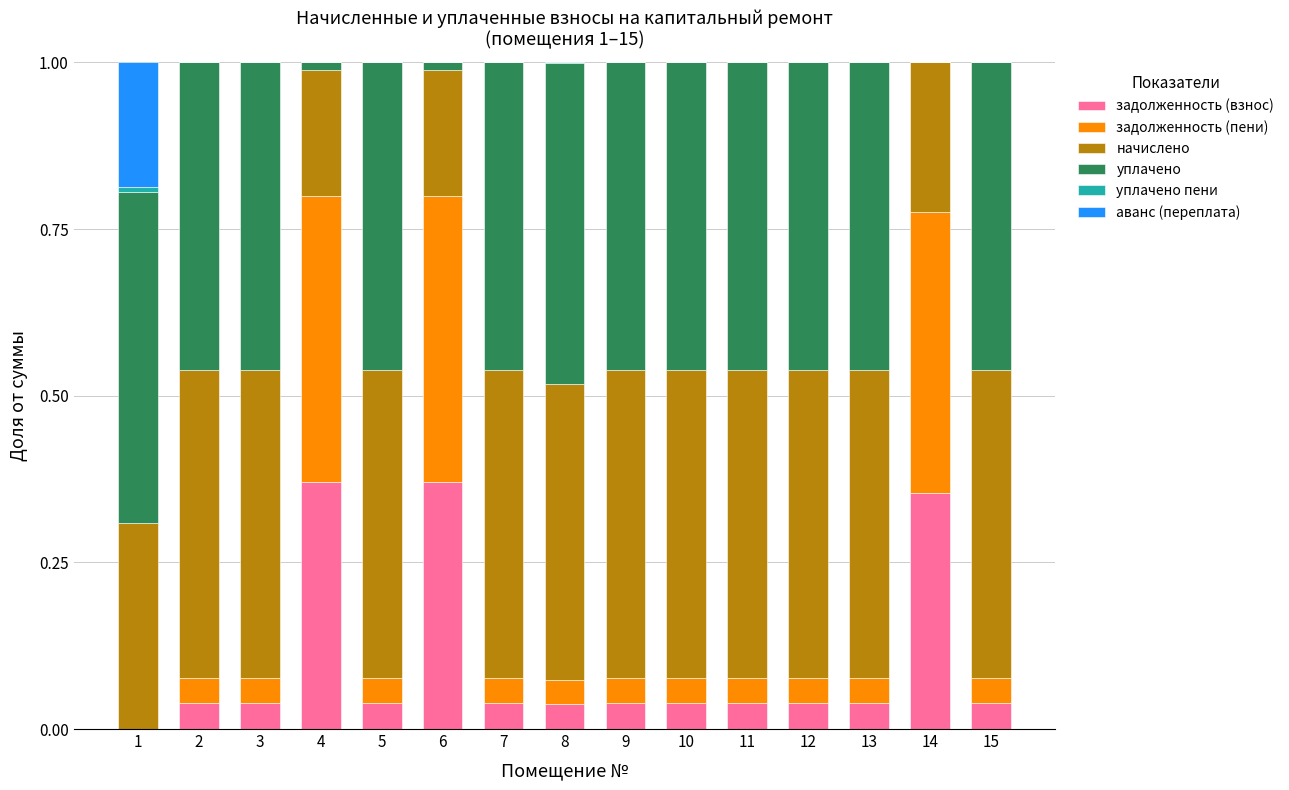

The задолженность (взнос) series shows 0.0 at 8. True or false?

True